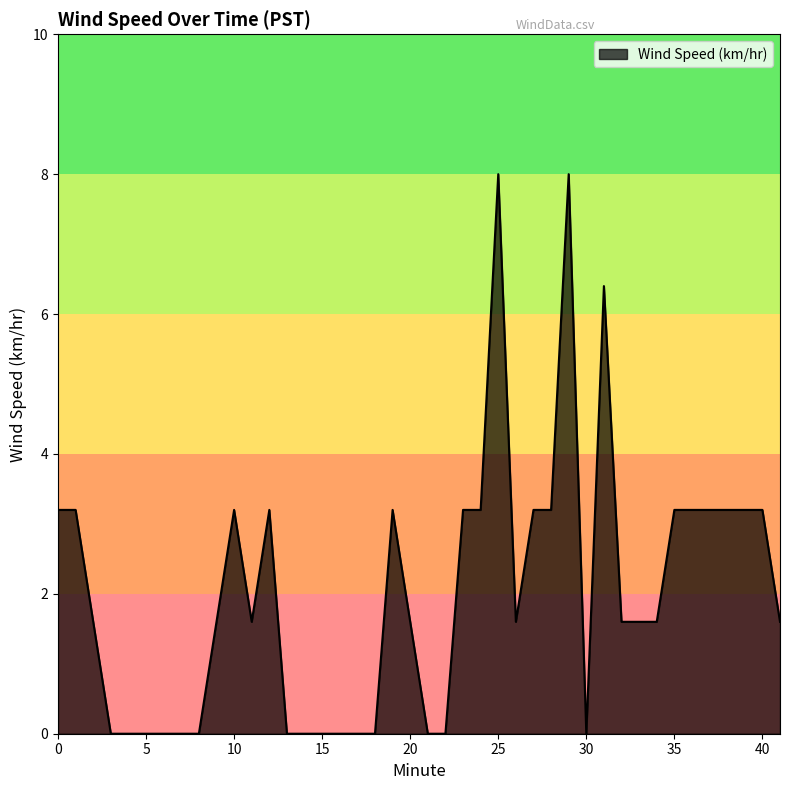

Count the number of data series in this chart.

1